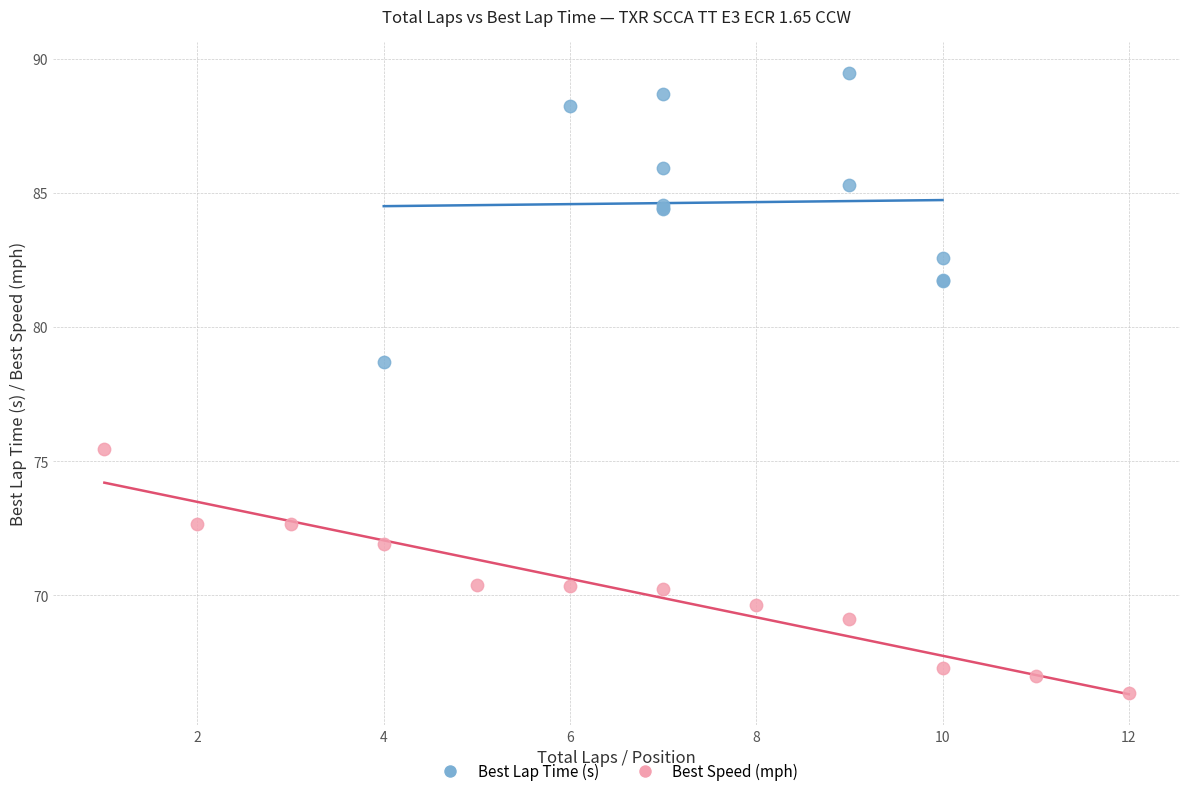

Which series contains the highest Y value?

Best Lap Time (s)